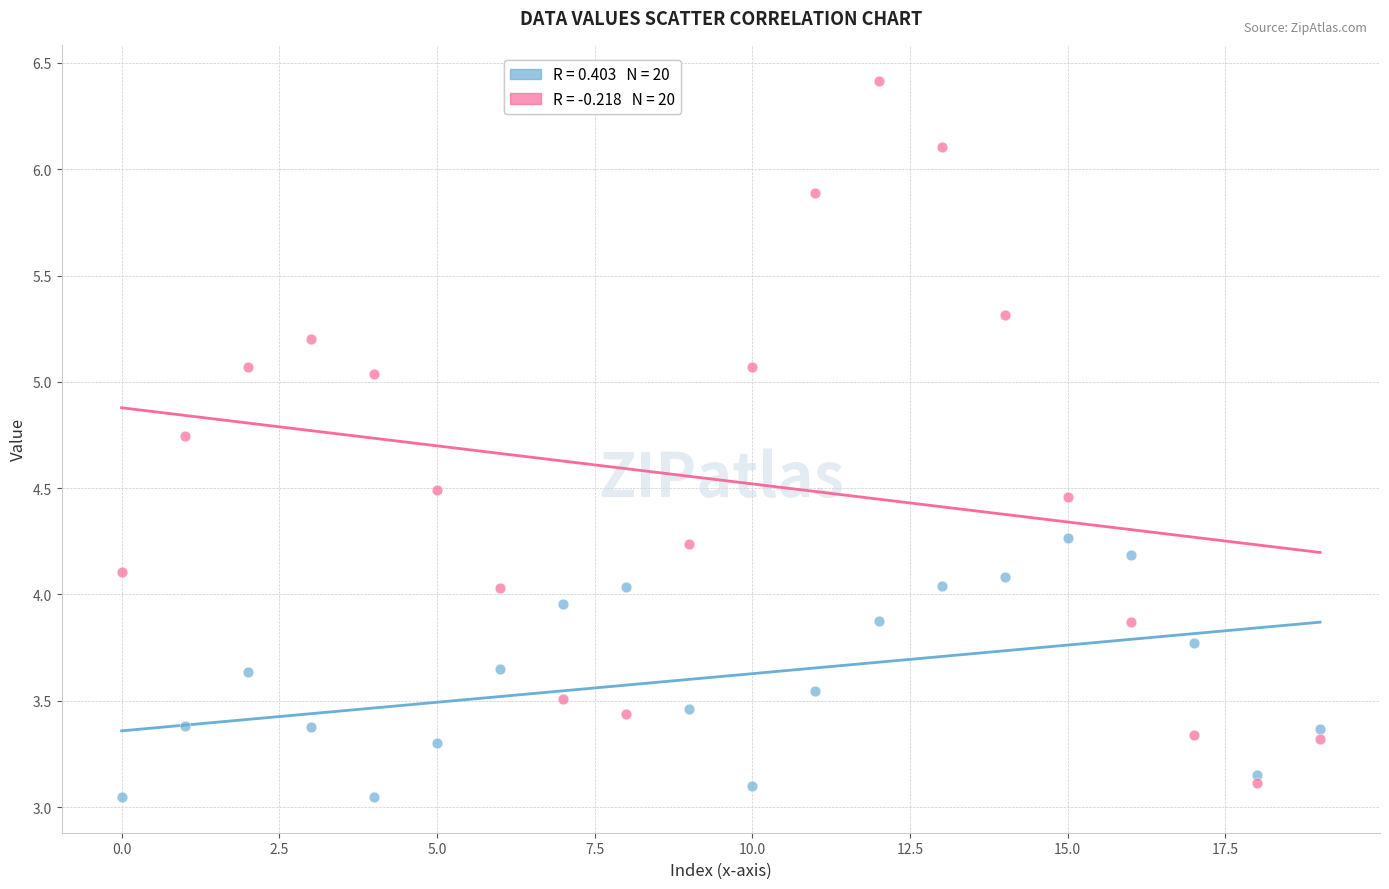

How many points are shown in the scatter plot?

40